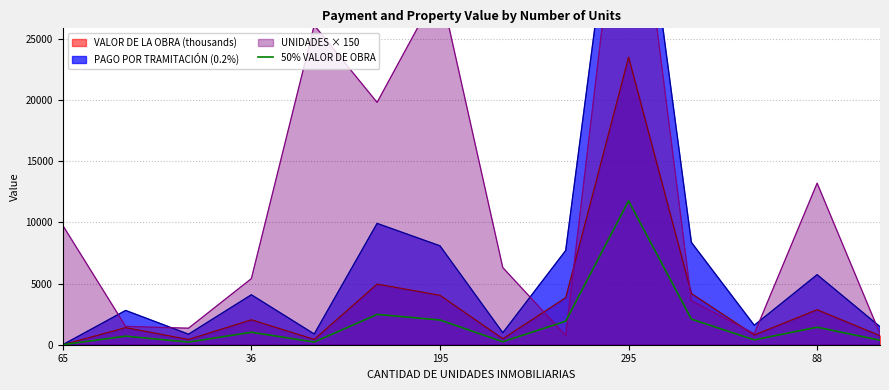

What is the maximum value for VALOR DE LA OBRA (thousands)?

23499.3